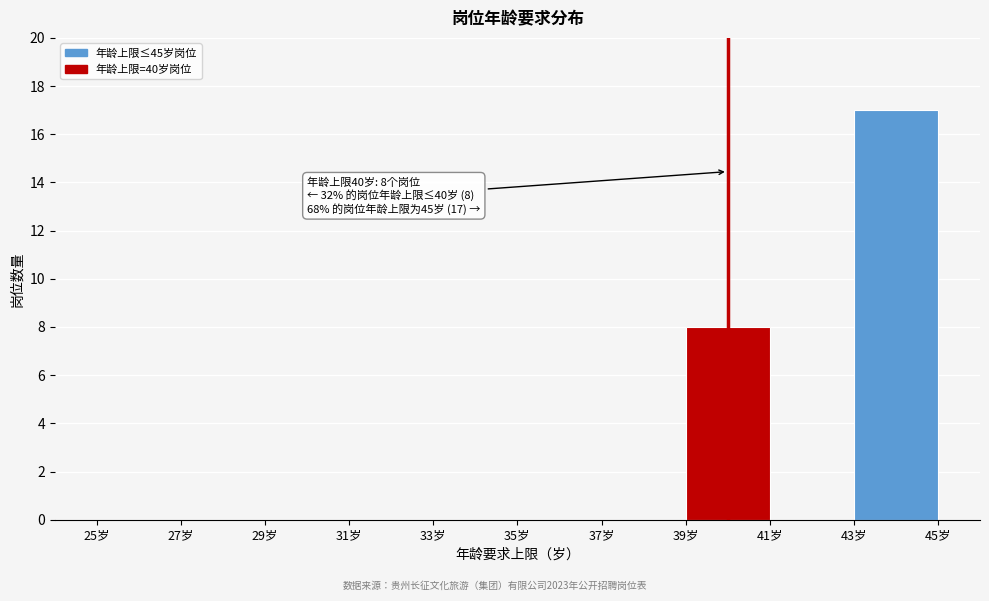

Over which range of the x-axis is the bar tallest?

43 to 45